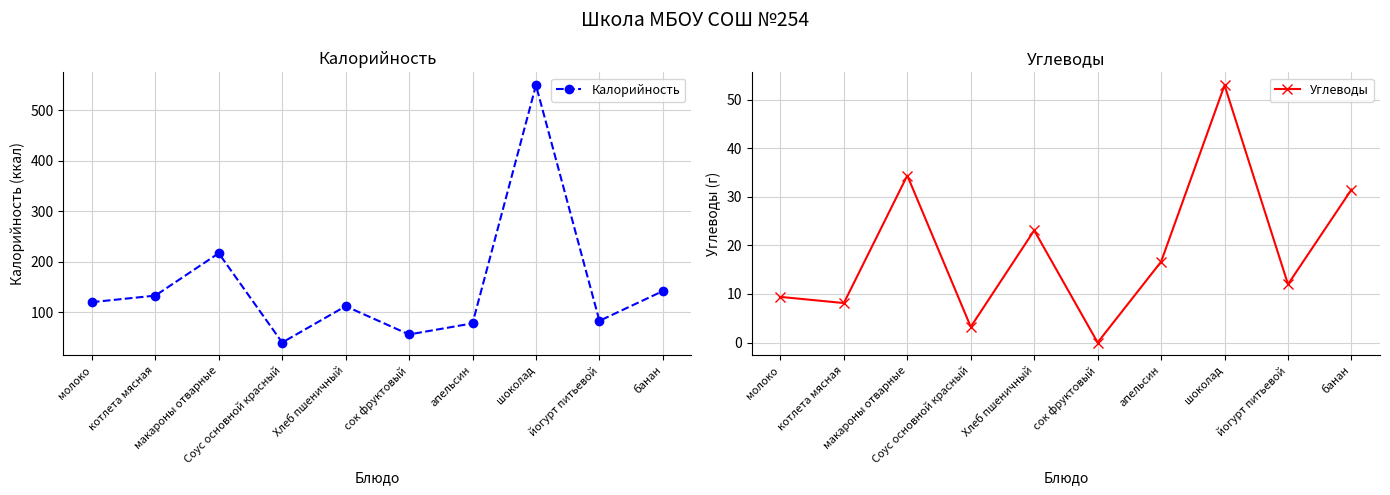

What are all the series names shown in the legend?

Калорийность, Углеводы